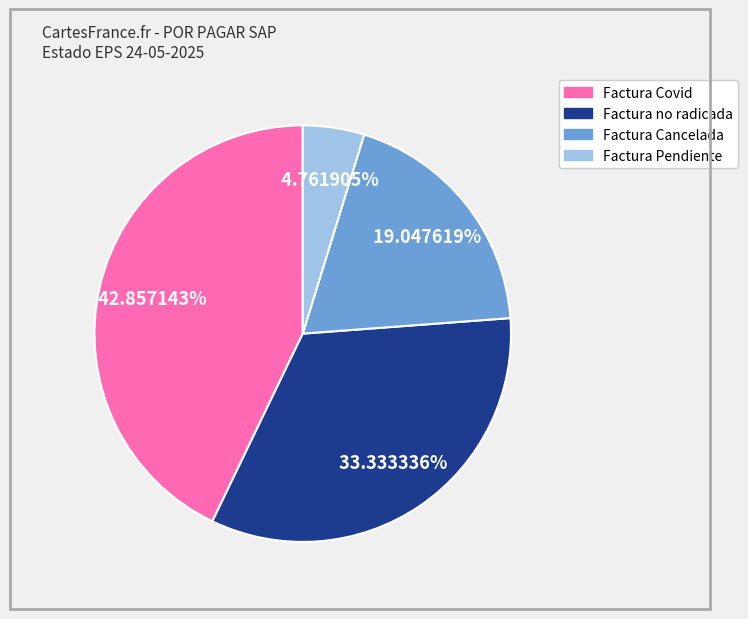

Does any single category account for the majority?

No